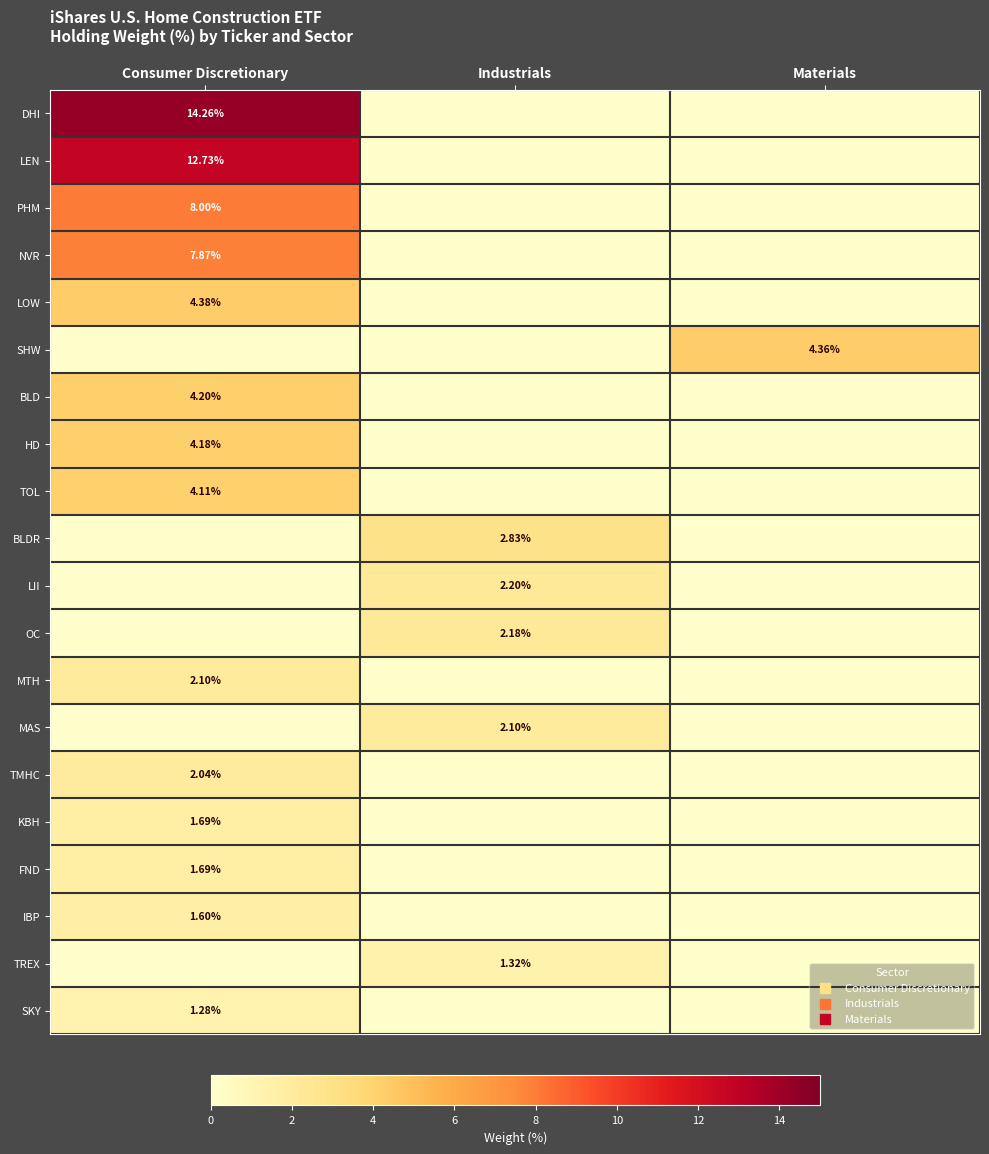

What is the greatest value displayed?

14.3